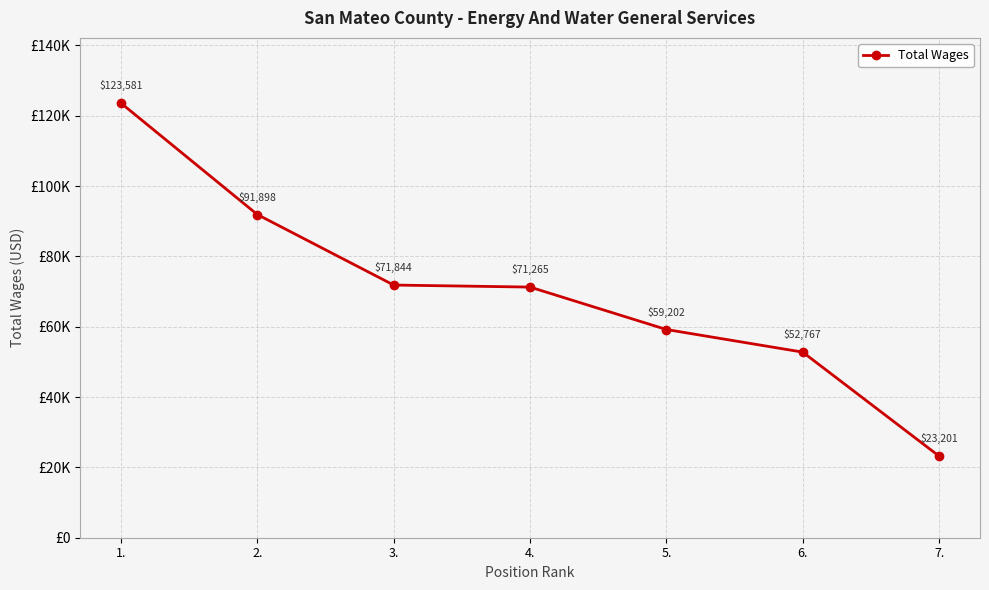

Does the chart have visible grid lines?

Yes